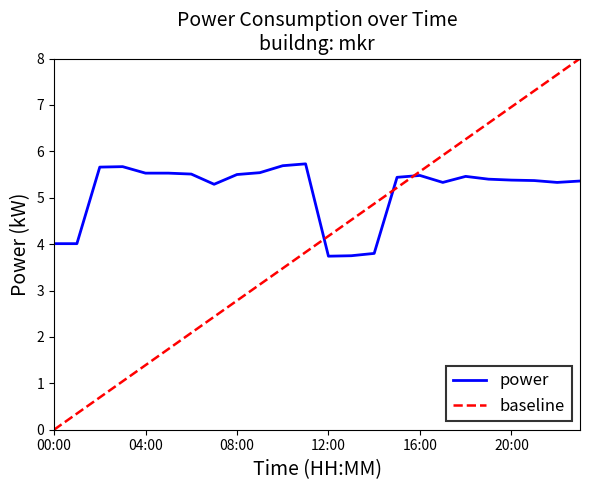

What is the maximum value shown in the chart?

8.0